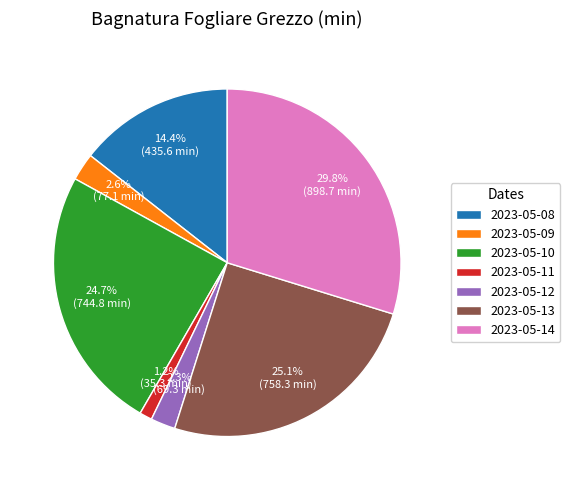

The 2023-05-08 slice represents 14% of the pie. True or false?

True